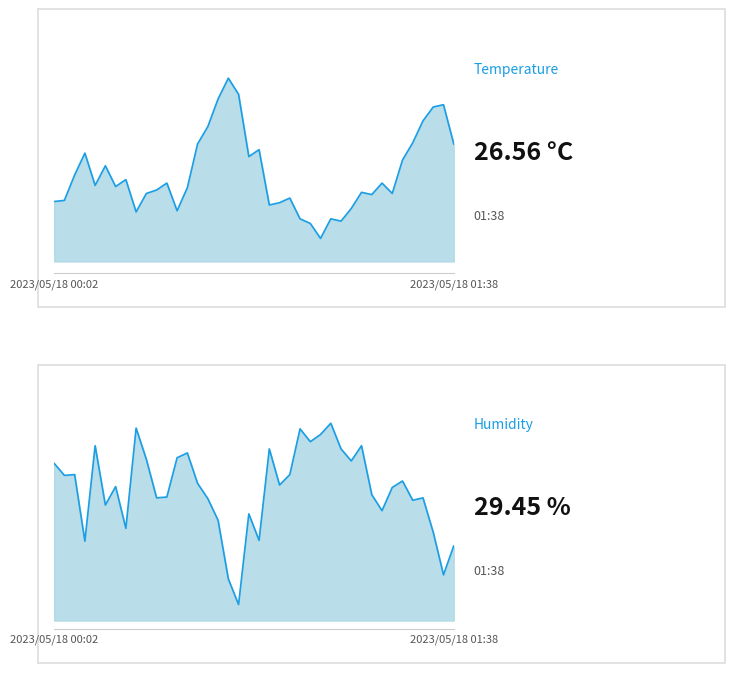

How many interior local valleys does the BME280_temperature series have?

10